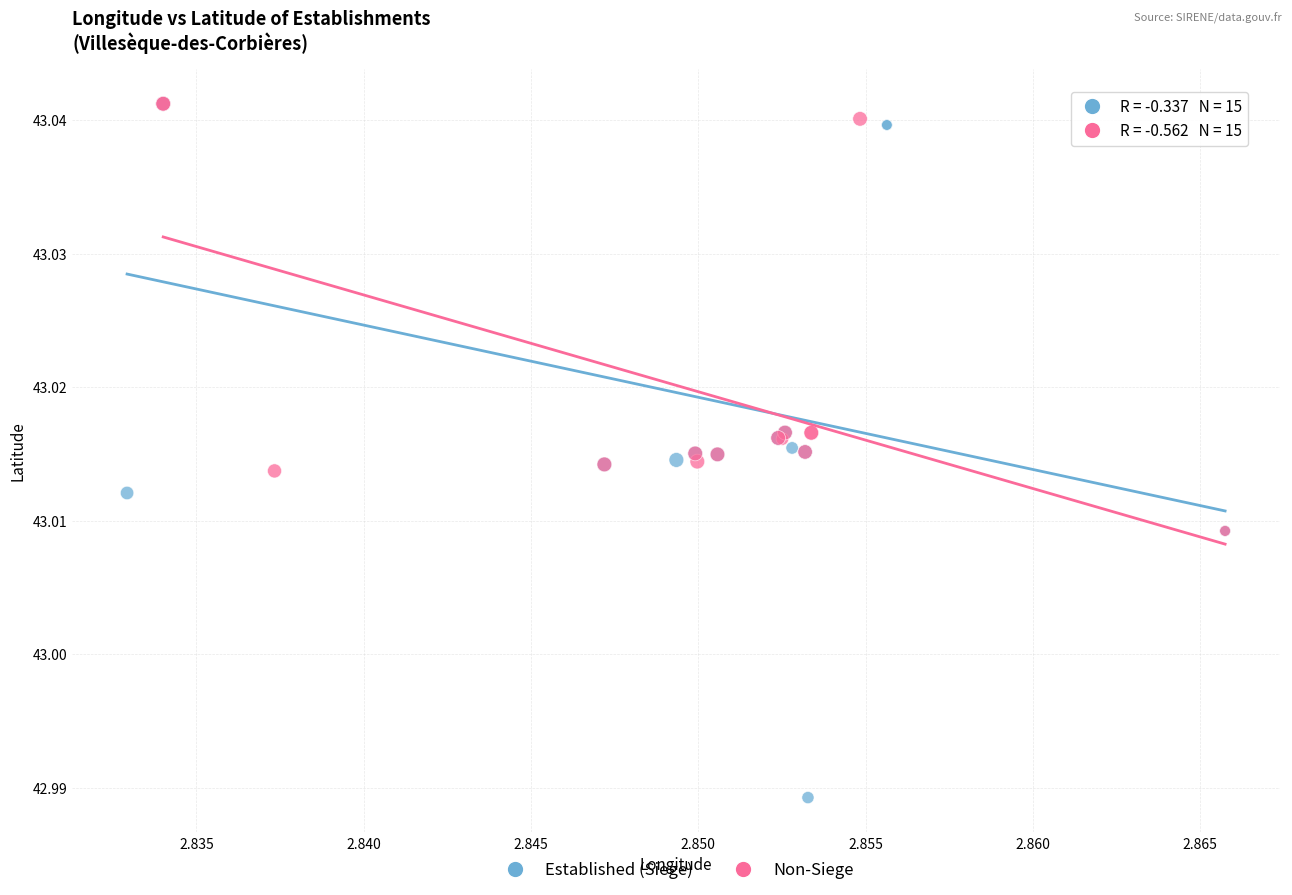

What are all the series names shown in the legend?

Established (Siege), Non-Siege